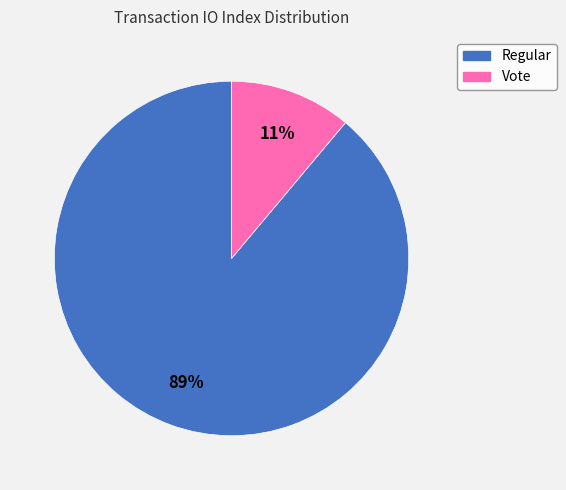

Which category has the biggest portion of the pie?

Regular